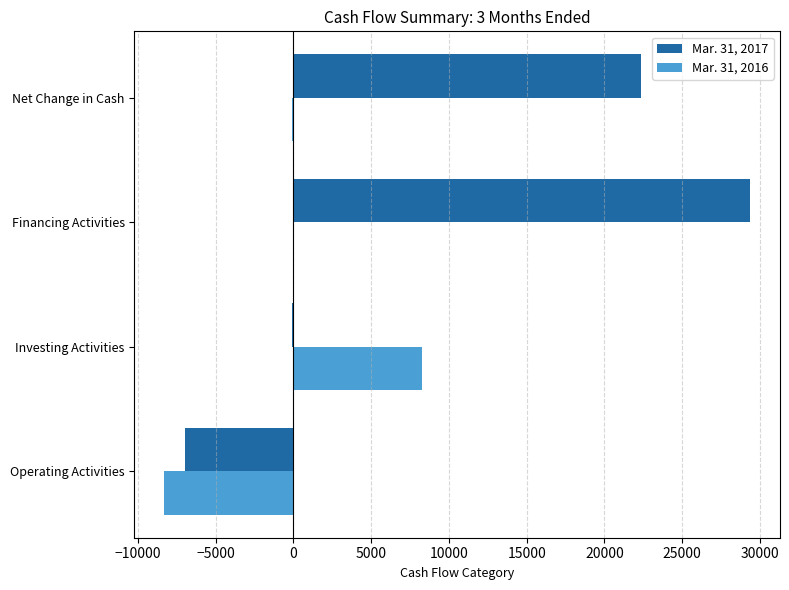

The Mar. 31, 2017 series shows -6976 at Operating Activities. True or false?

True